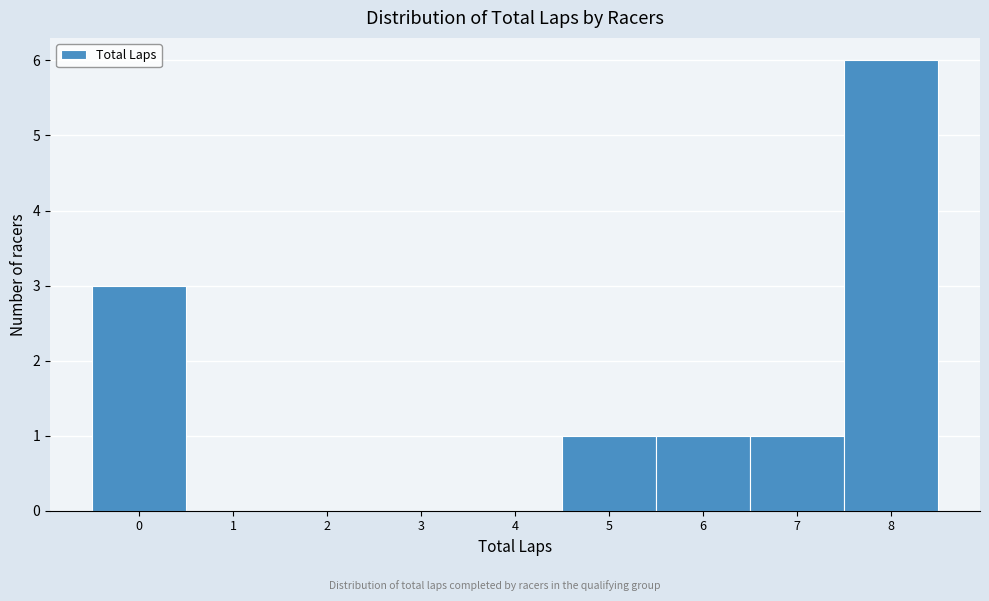

Reading left to right, transcribe this chart: for each bar, give the range it covers on the x-axis and its height. The values are not printed on the chart, so give them approximately, as read against the axis.

-0.5 to 0.5: 3
0.5 to 1.5: 0
1.5 to 2.5: 0
2.5 to 3.5: 0
3.5 to 4.5: 0
4.5 to 5.5: 1
5.5 to 6.5: 1
6.5 to 7.5: 1
7.5 to 8.5: 6